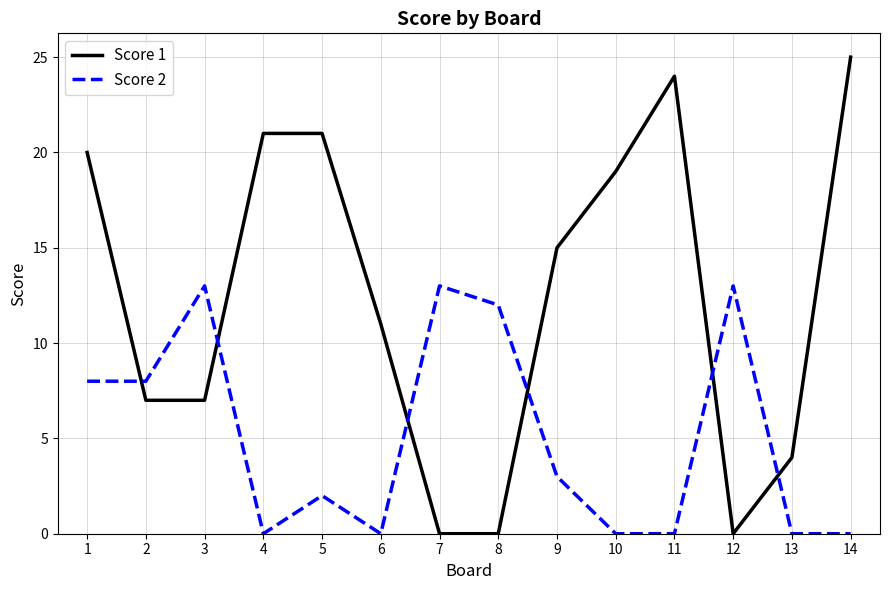

Between 5 and 8, which series saw the biggest shift?

Score 1